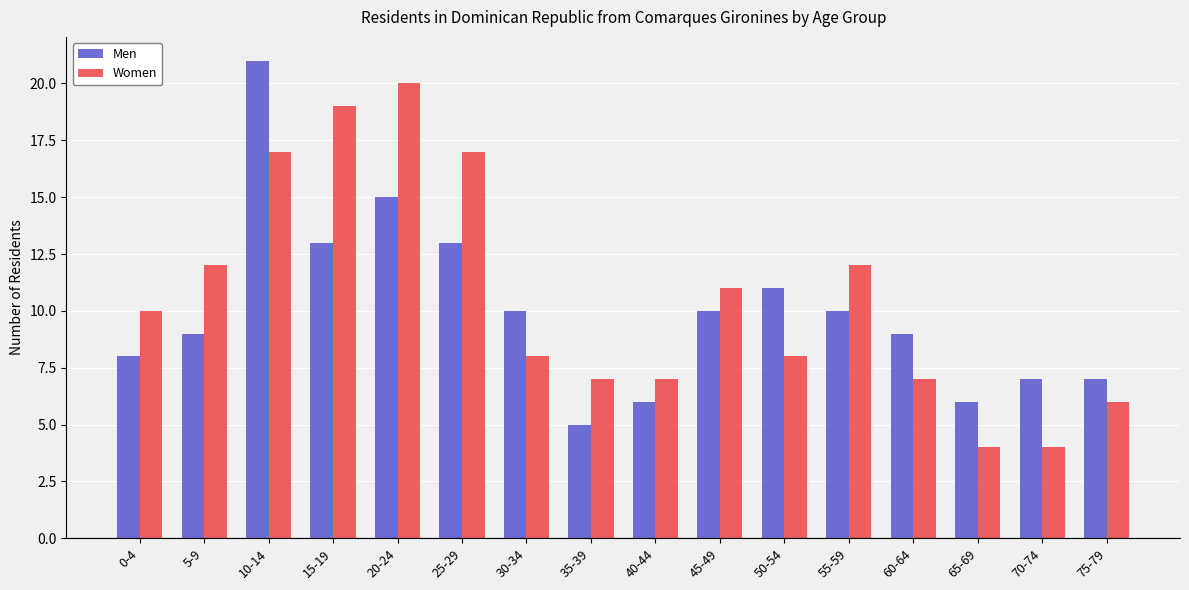

Which series changed the most between 55-59 and 65-69?

Women